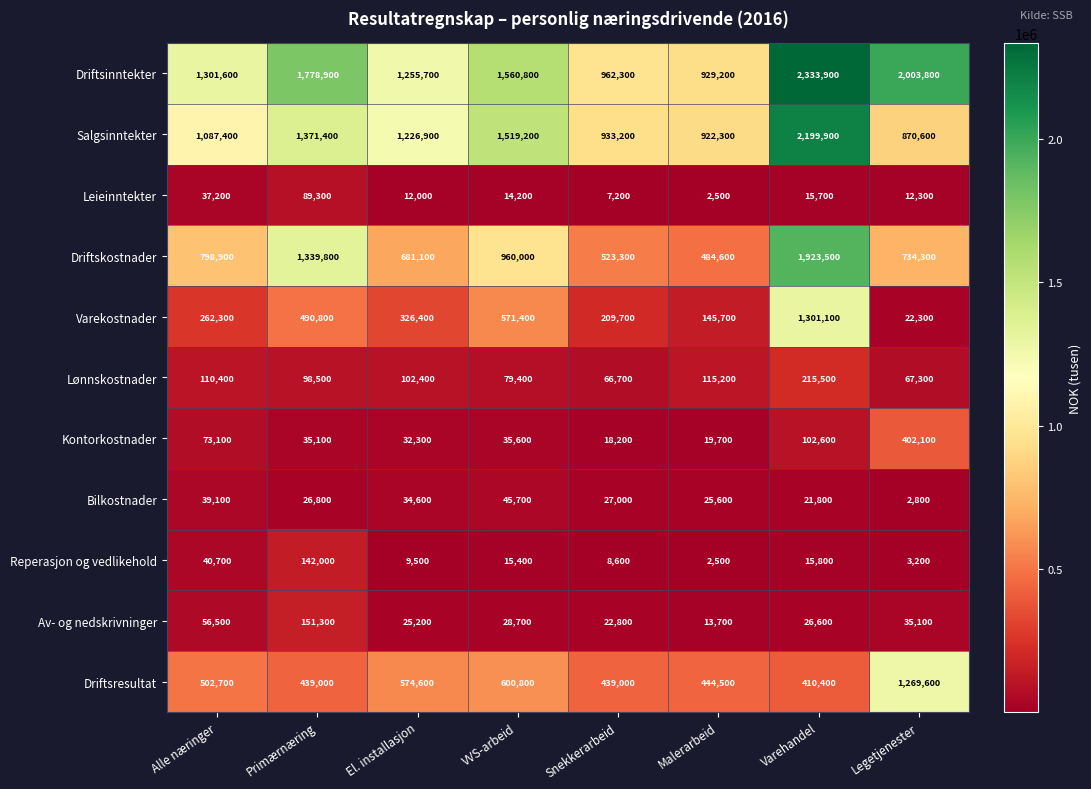

How many series are shown in this chart?

11